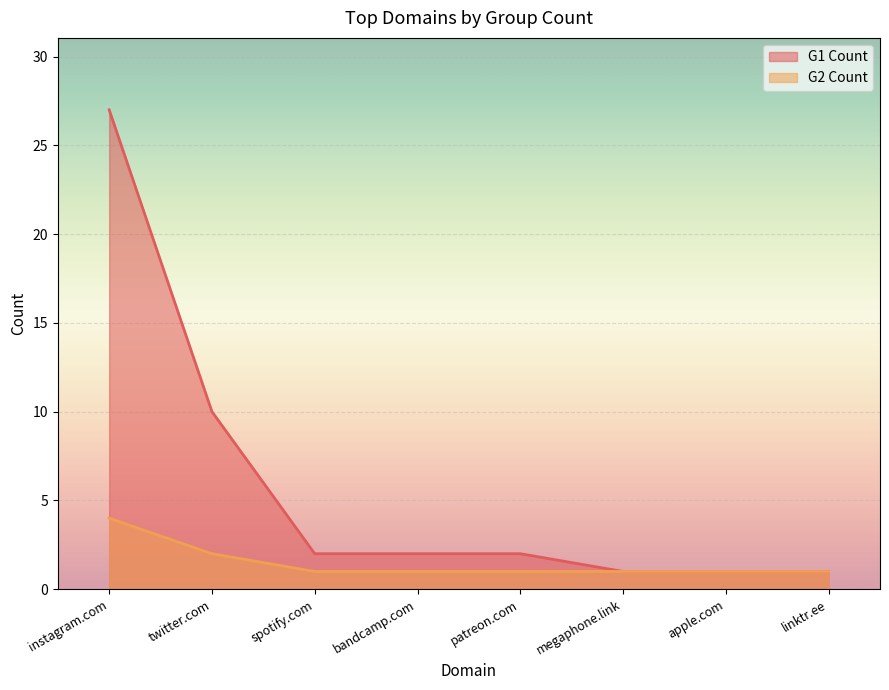

True or false: G2 Count and G1 Count intersect in this chart.

False